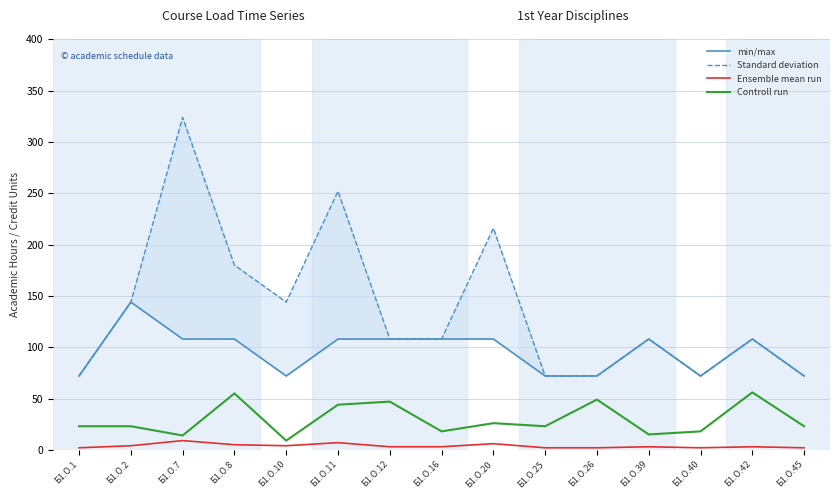

At which category does min/max reach its first local valley?

Б1.О.10